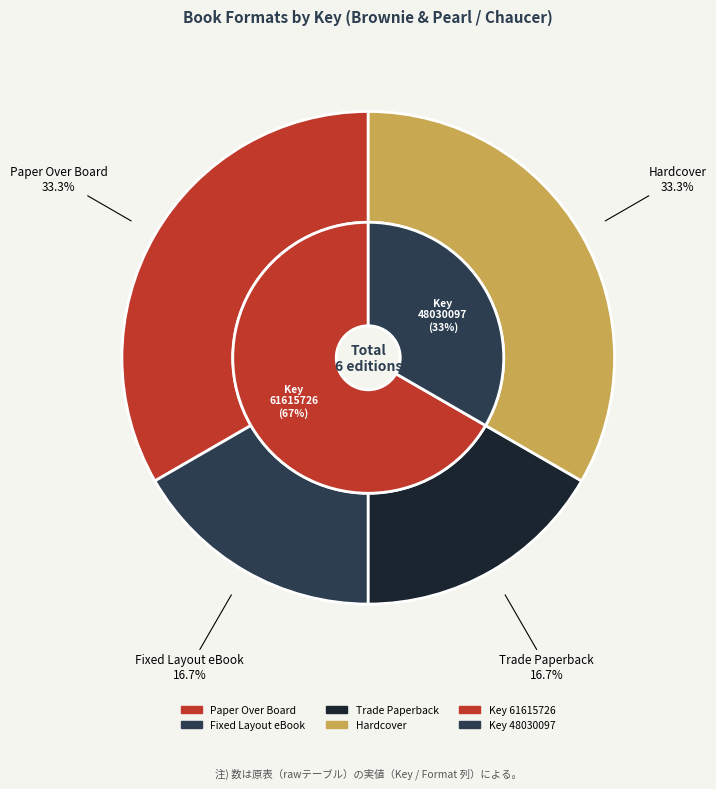

Does any single category account for the majority?

No